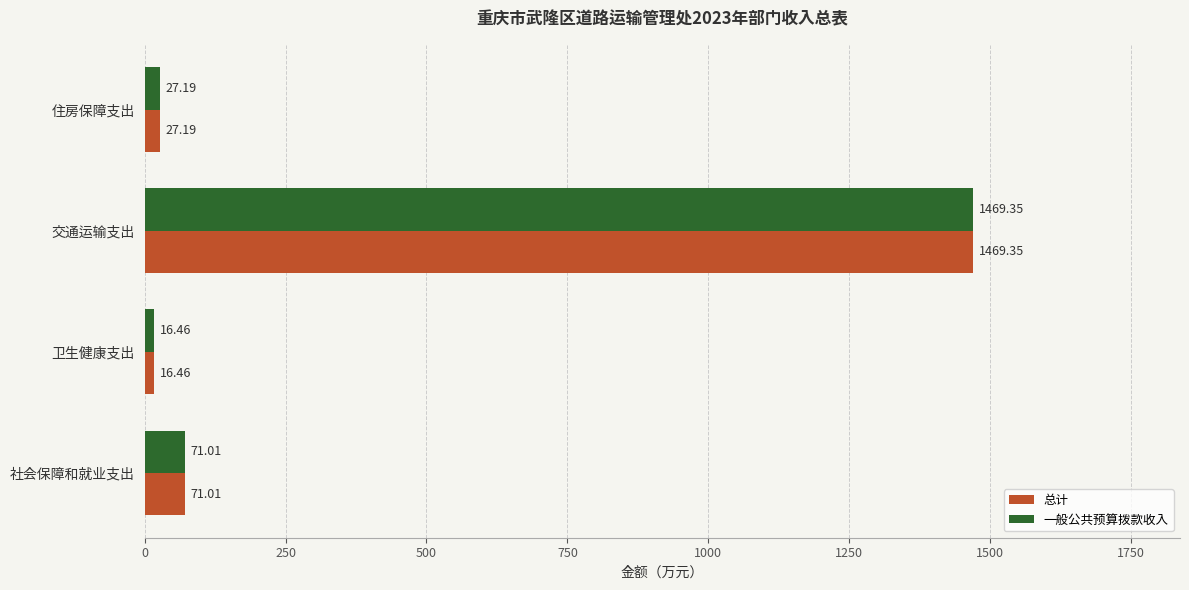

List the labels in order of 总计 value, largest first.

交通运输支出, 社会保障和就业支出, 住房保障支出, 卫生健康支出